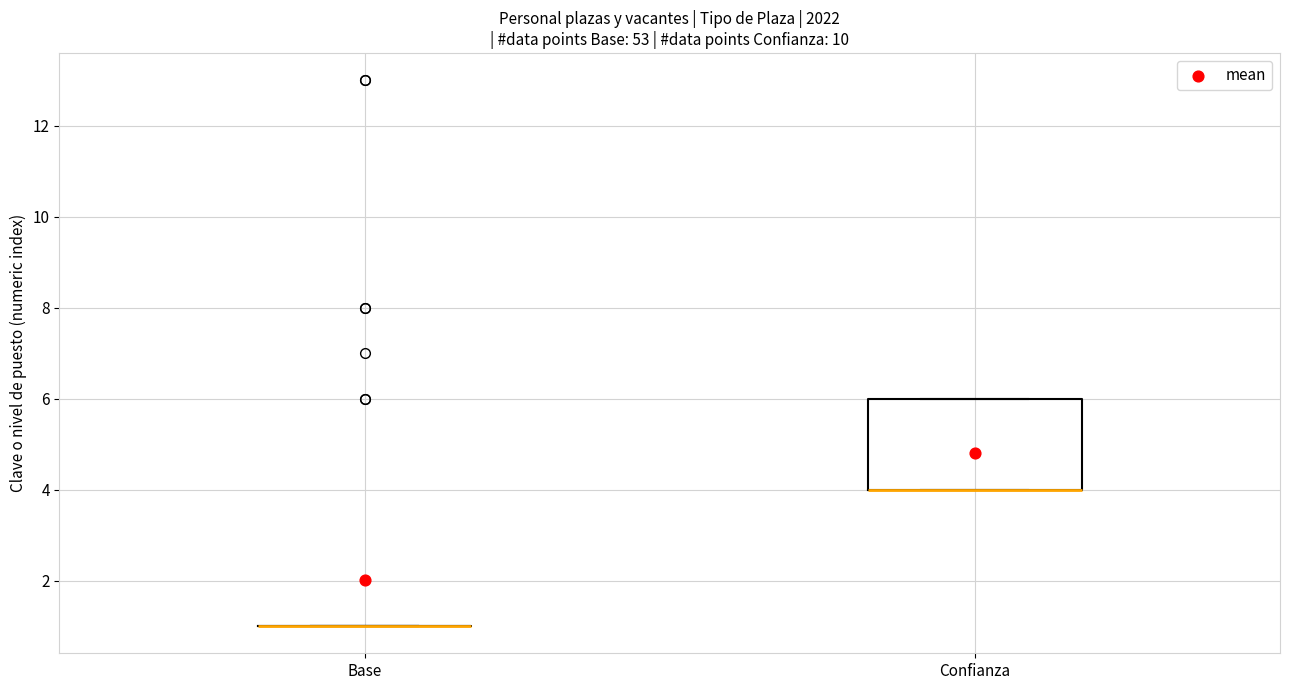

Where is the lower edge of the box for Confianza on the y-axis? The values are not printed on the chart, so give them approximately, as read against the axis.

4